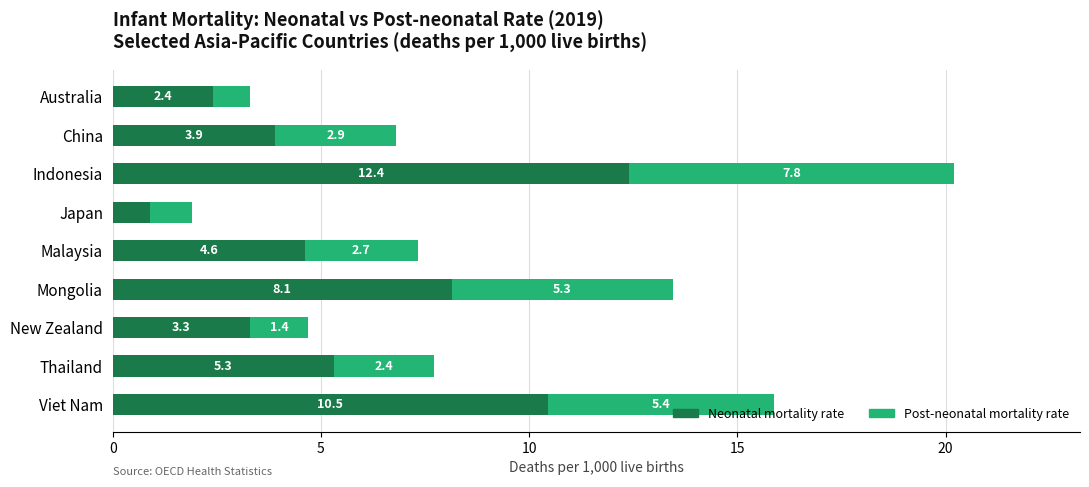

List the labels in order of Neonatal mortality rate value, largest first.

Indonesia, Viet Nam, Mongolia, Thailand, Malaysia, China, New Zealand, Australia, Japan